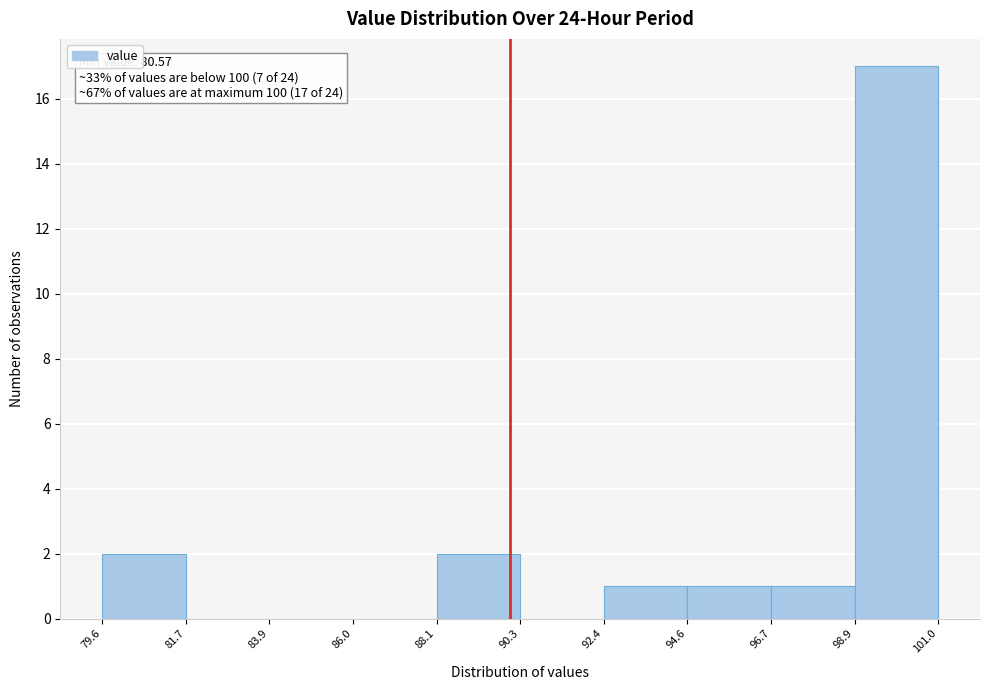

Which range on the x-axis has the tallest bar?

98.9 to 101.0